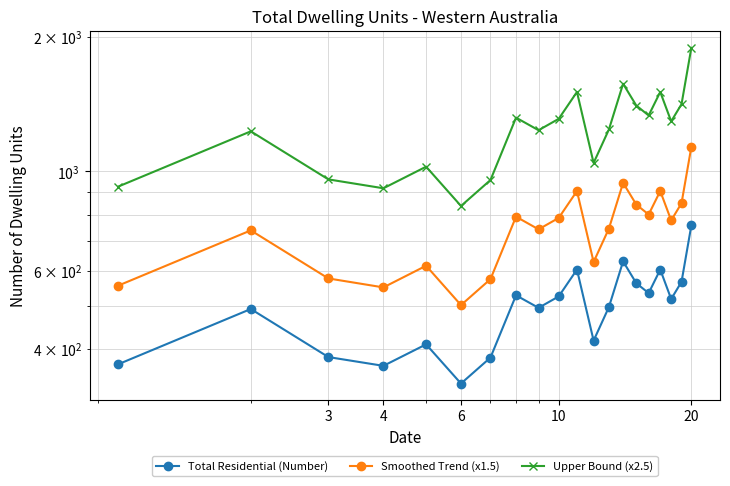

What is the maximum value for Upper Bound (x2.5)?

1892